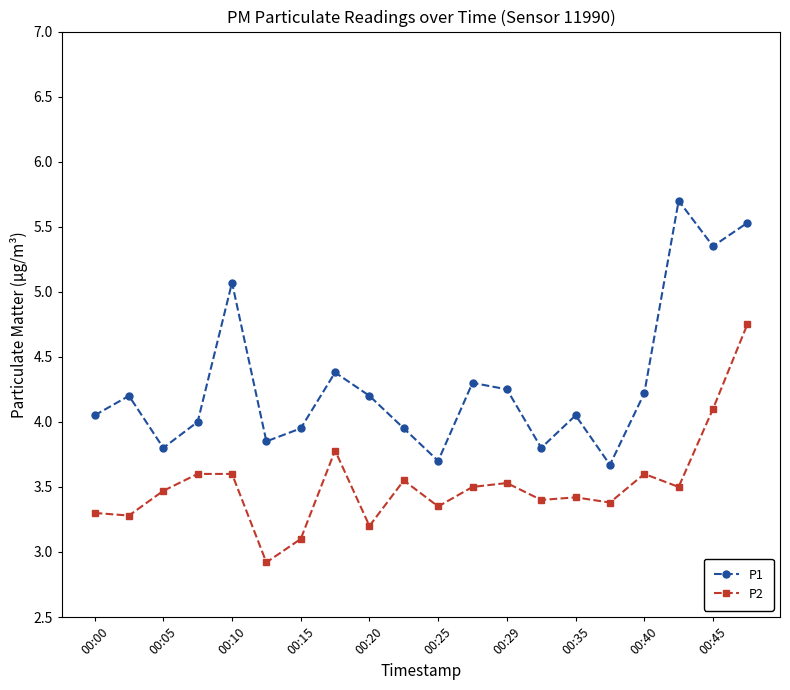

What is the minimum value shown in the chart?

2.9